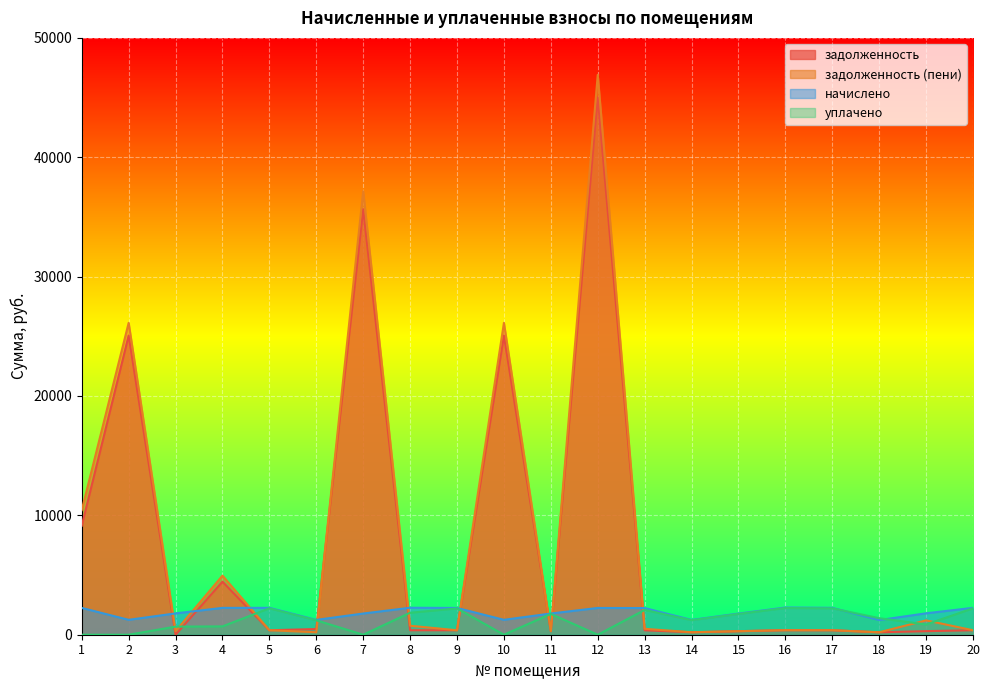

What is the value of the задолженность point at the 16th from the left?

379.7